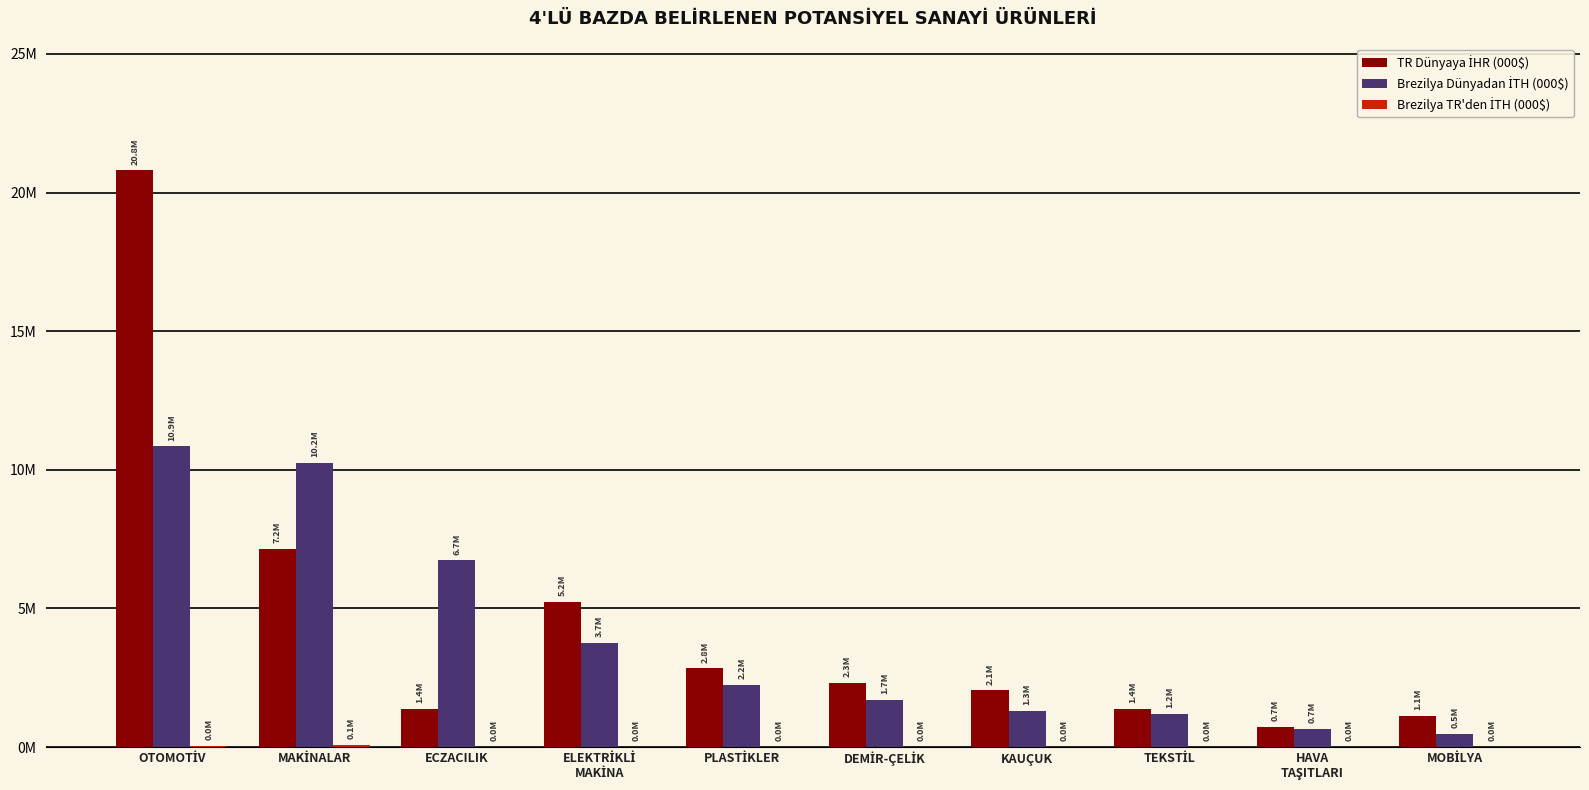

Are the bars grouped side by side (vs. stacked)?

Yes